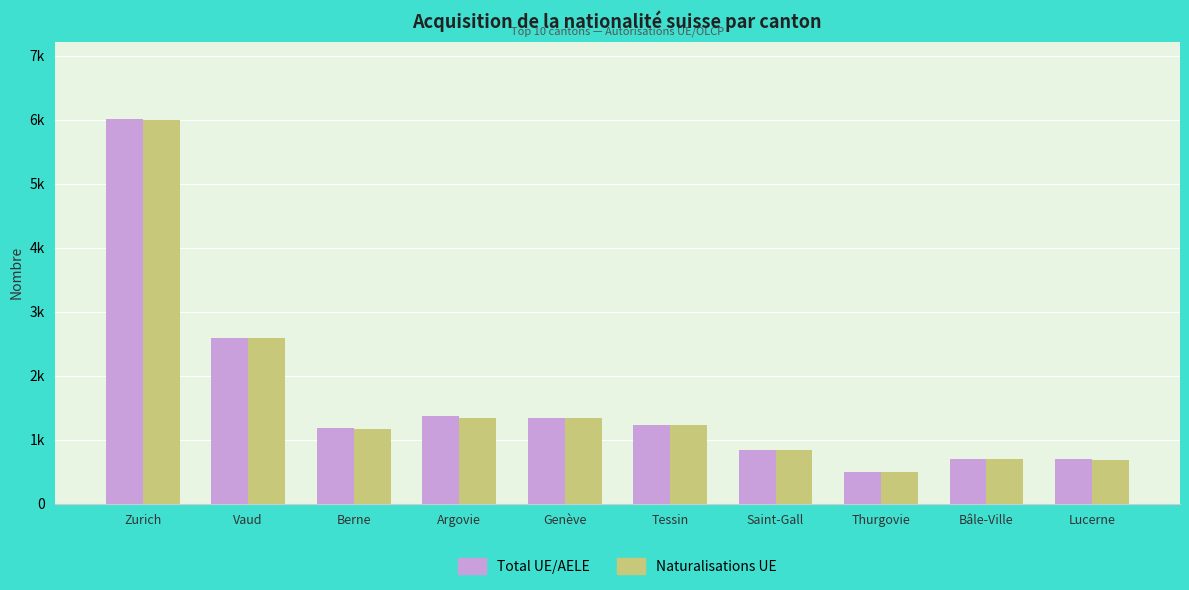

What is the label of the 2nd bar from the right?

Bâle-Ville